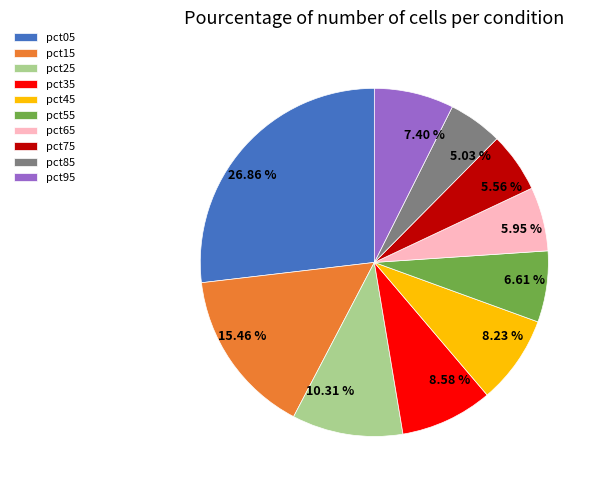

Combined, do pct55 and pct25 account for over 50%?

No